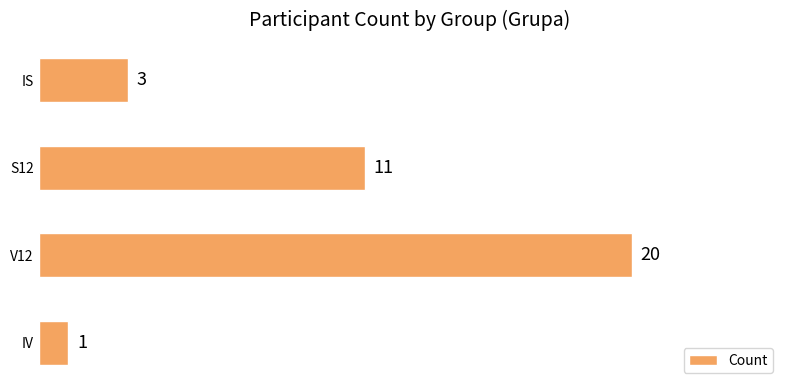

At which label is the value closest to 10?

S12